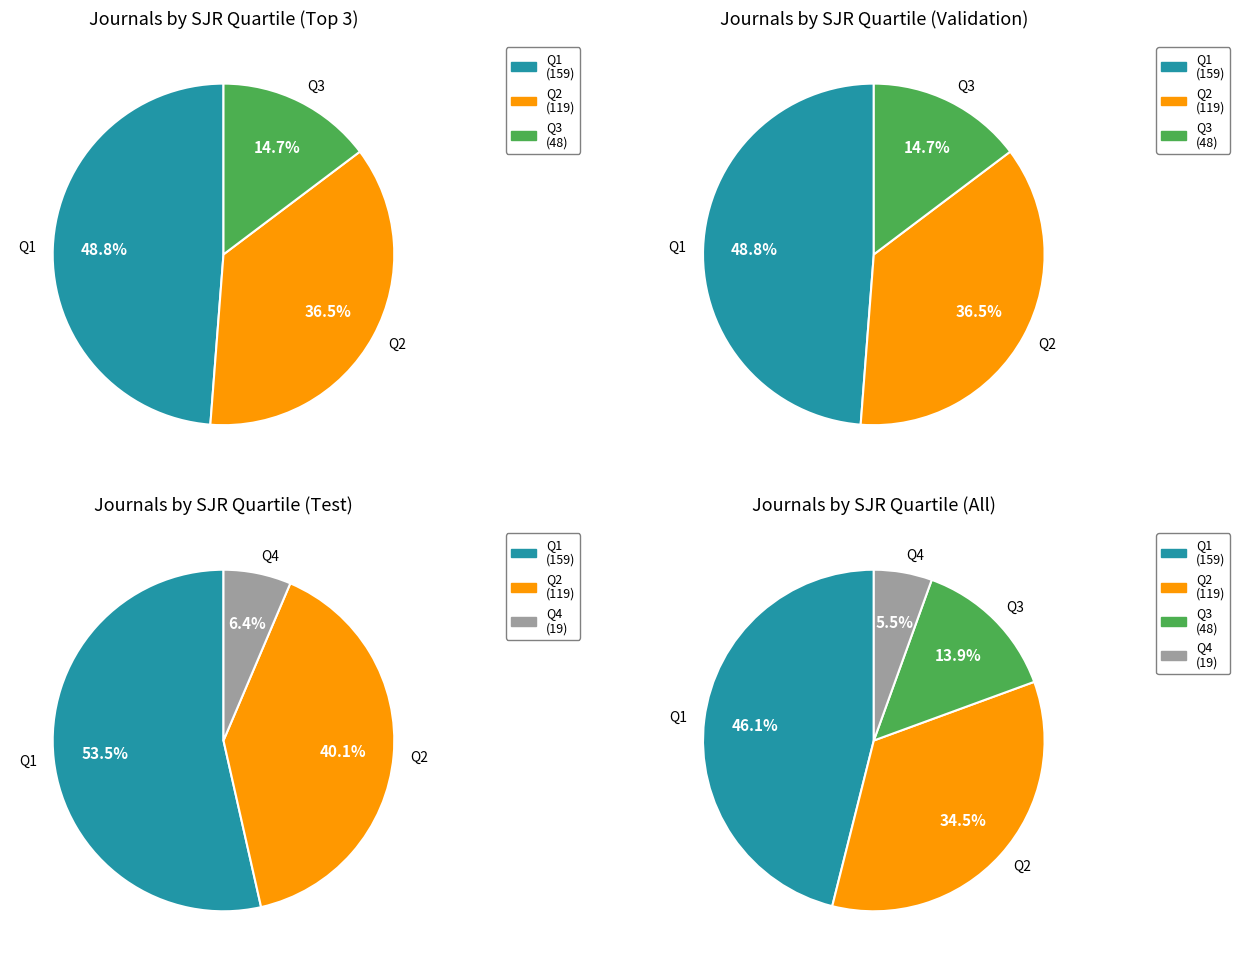

How many slices are in this pie chart?

4